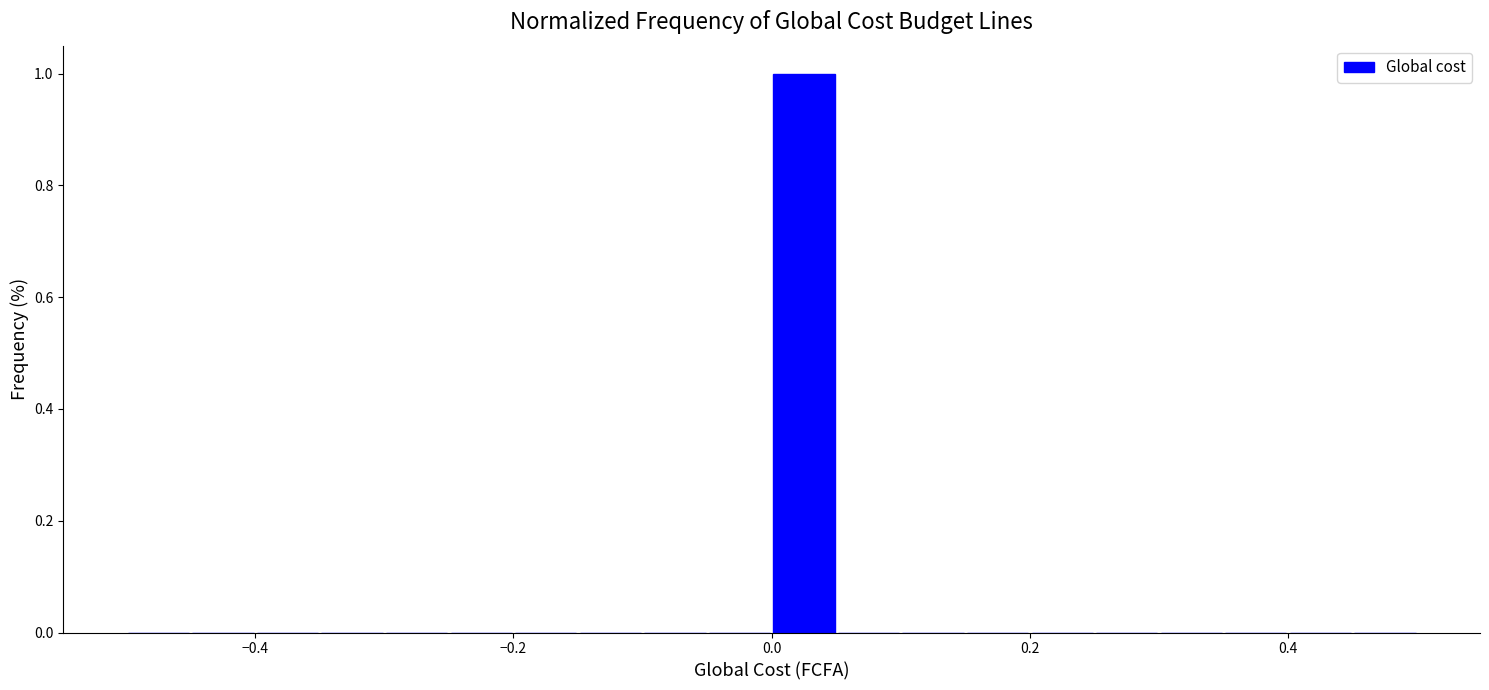

Around what value on the x-axis is the tallest bar? Give the approximate position of its centre, as read against the axis.

0.02